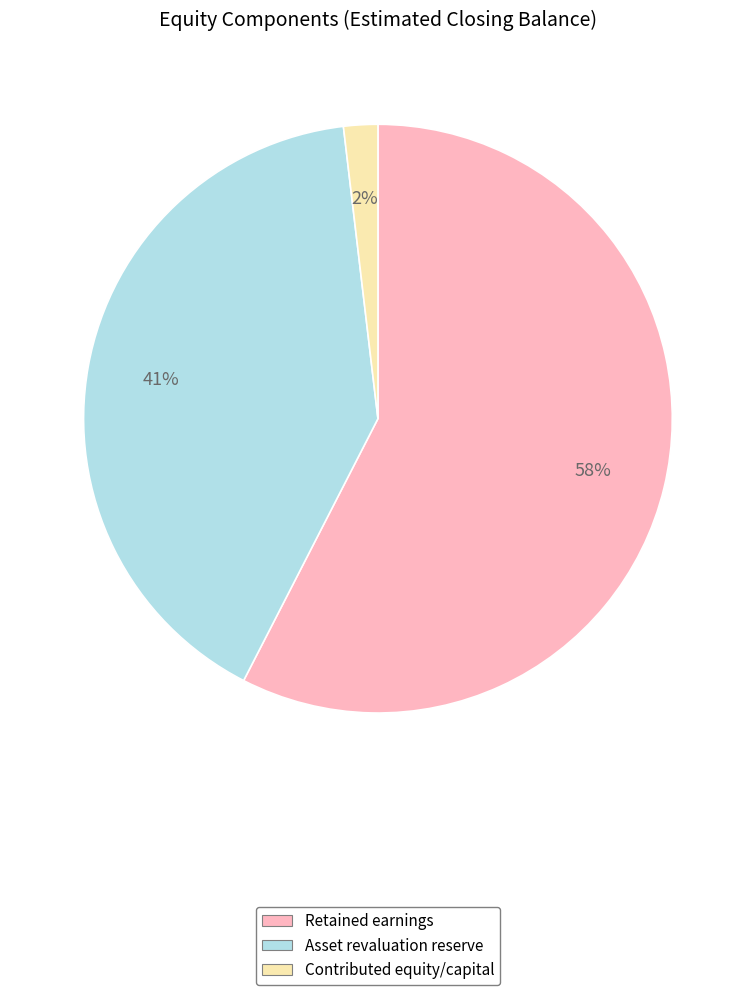

Which has a higher value, Asset revaluation reserve or Contributed equity/capital?

Asset revaluation reserve